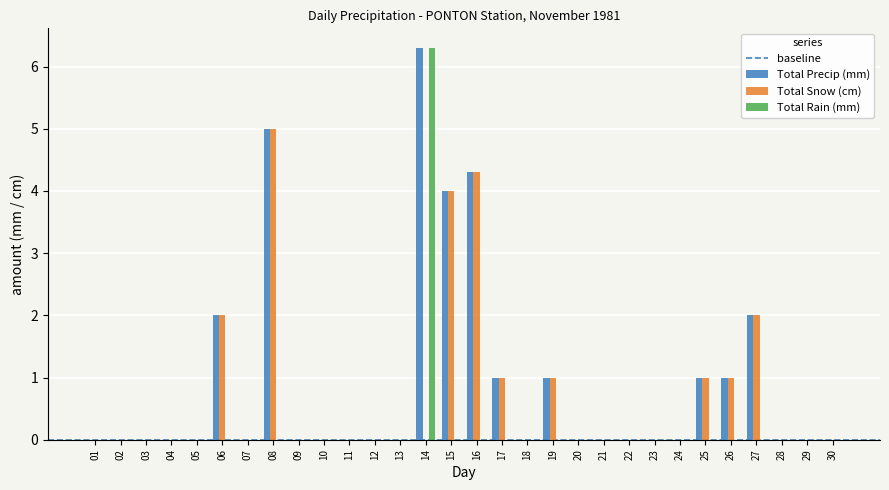

Does the chart contain stacked bars?

No